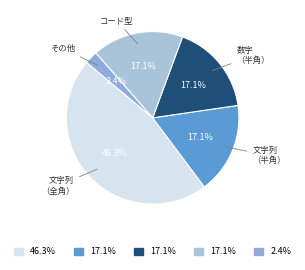

Count the number of slices in the pie.

5